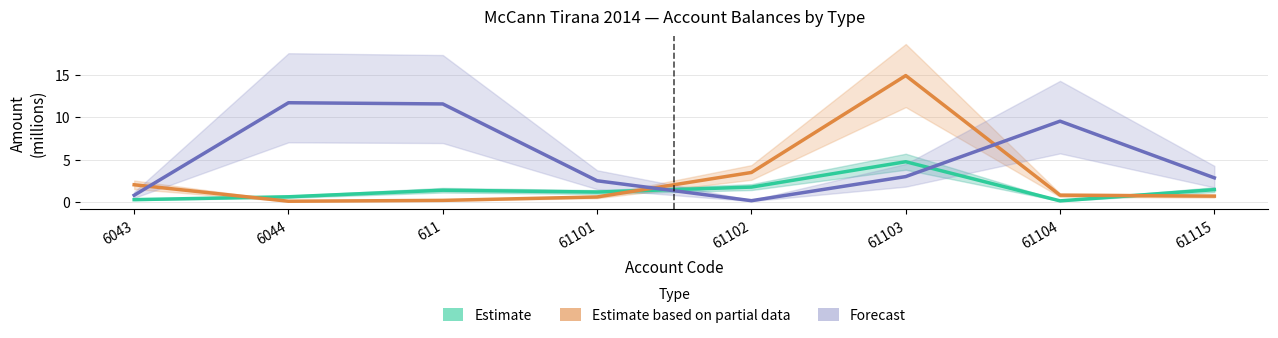

At how many categories does at least one series exceed 1?

8